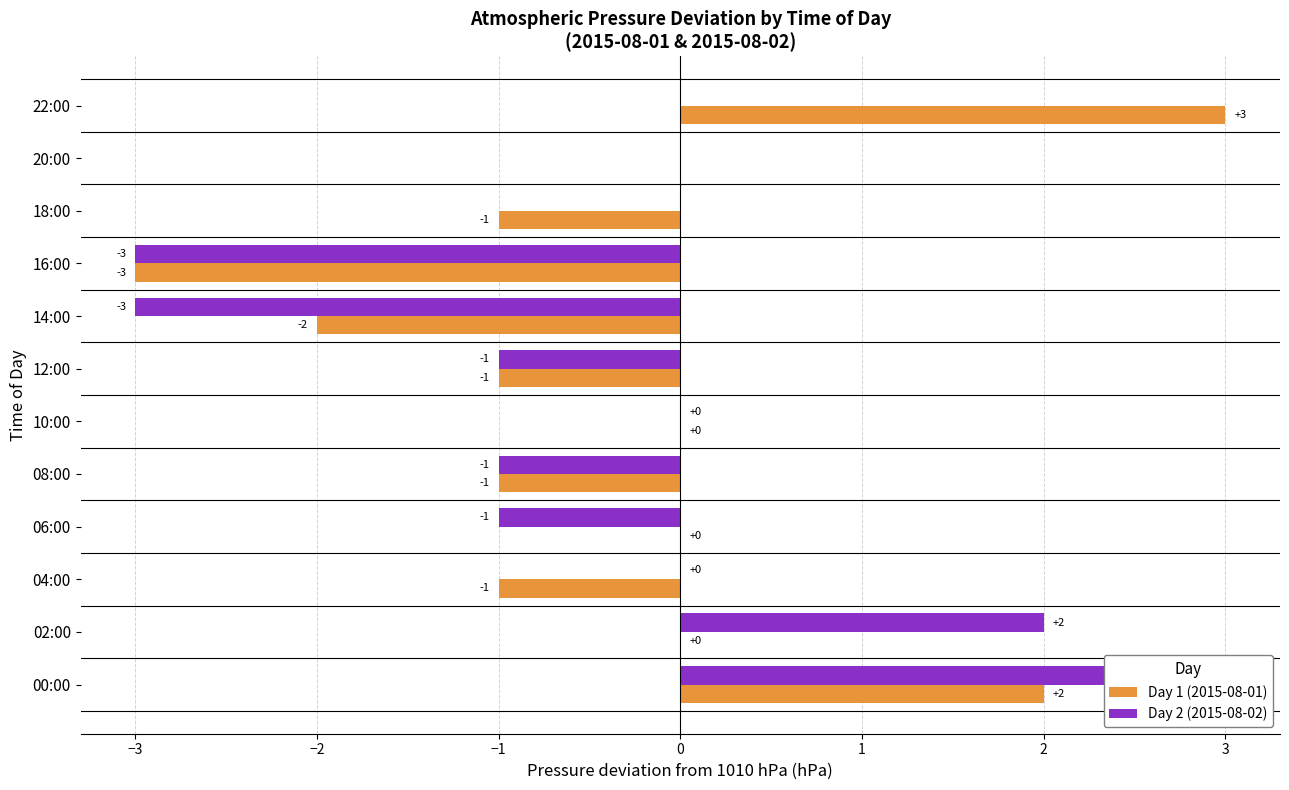

The Day 2 (2015-08-02) series shows 0 at 04:00. True or false?

True